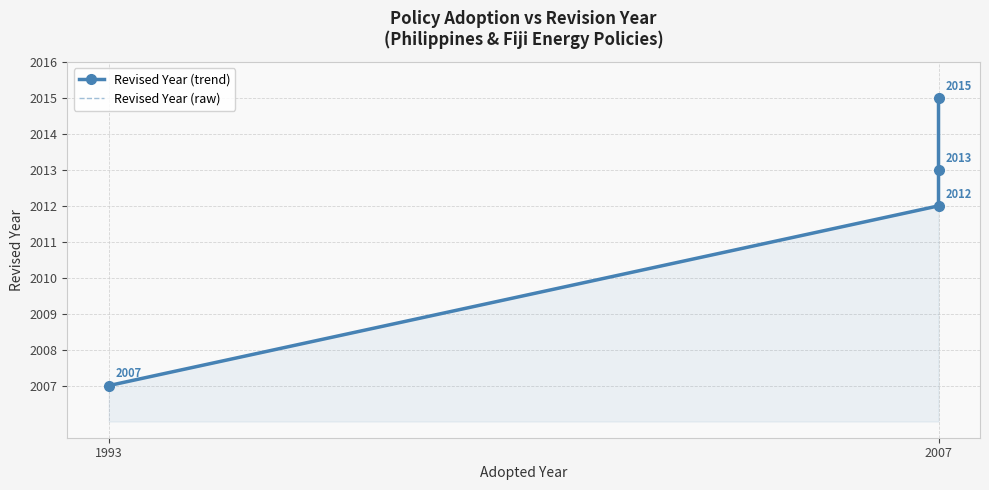

At which label does Revised Year (raw) reach its minimum?

1993